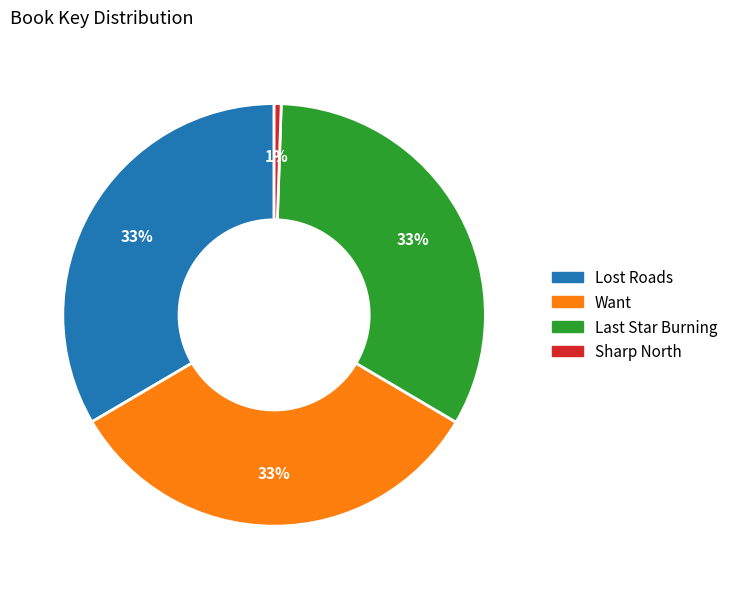

Between Lost Roads and Sharp North, which is larger?

Lost Roads